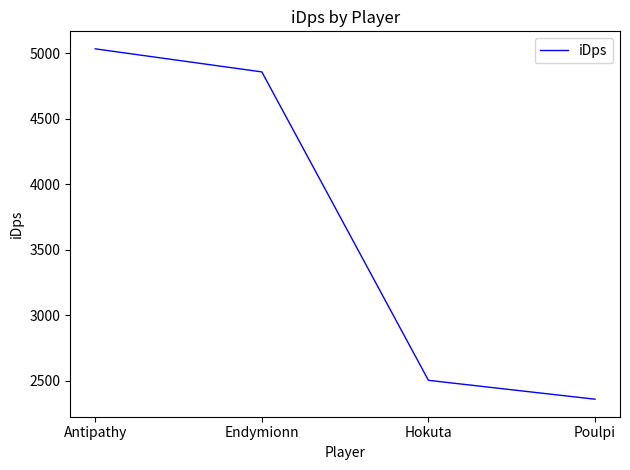

Reading left to right, what are all the values shown in this chart?

Antipathy=5033.0	Endymionn=4857.1	Hokuta=2503.5	Poulpi=2359.5